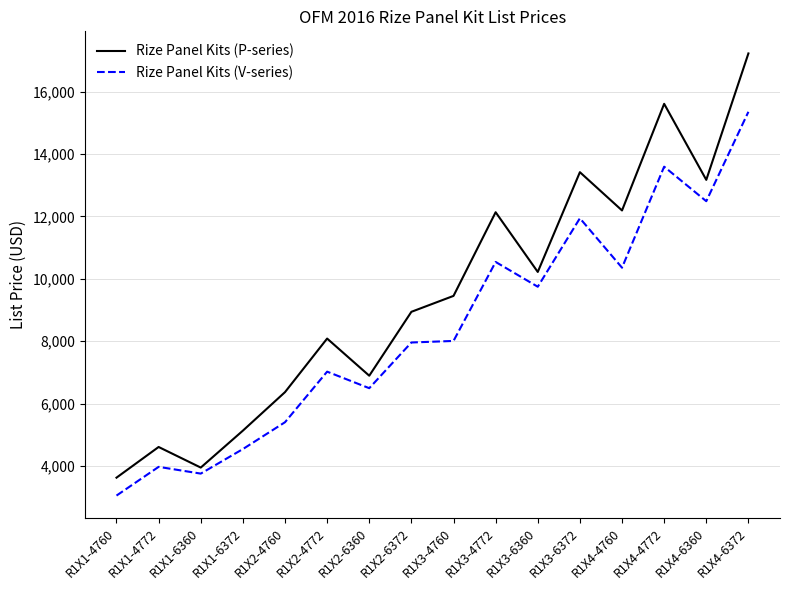

True or false: Rize Panel Kits (V-series) has a value of 14330 at R1X4-4760.

False